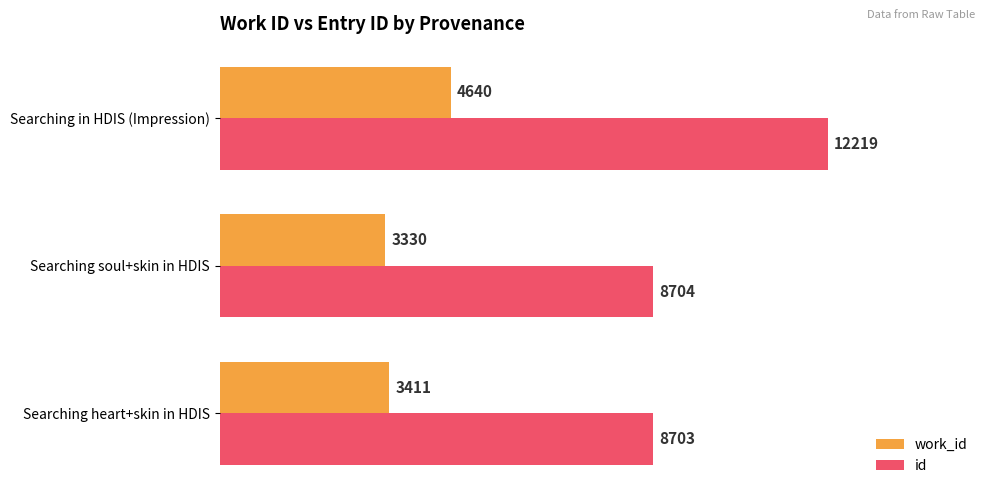

What is the difference between the maximum and minimum values in the id series?

3516